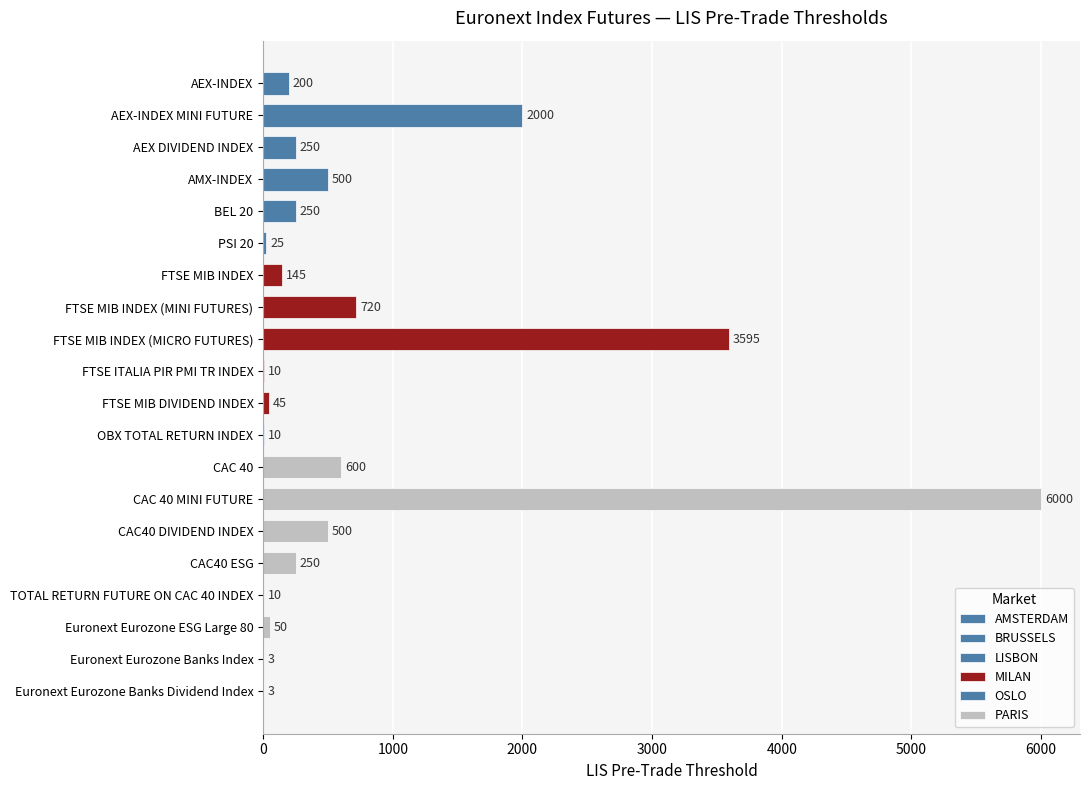

What is the approximate value at FTSE MIB INDEX, to the nearest 50?

150